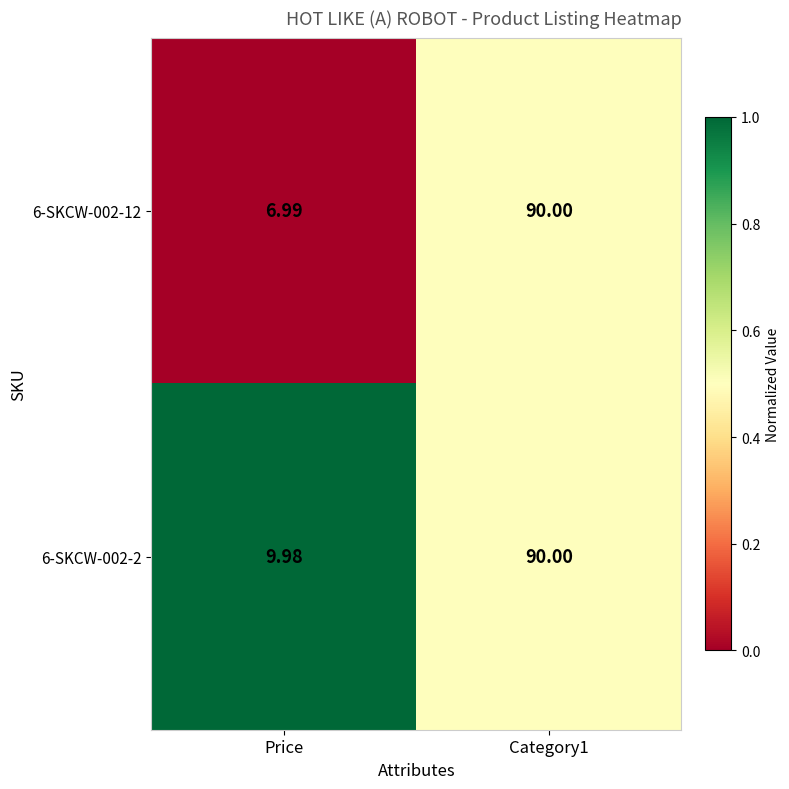

Which series has the widest spread of values?

6-SKCW-002-12